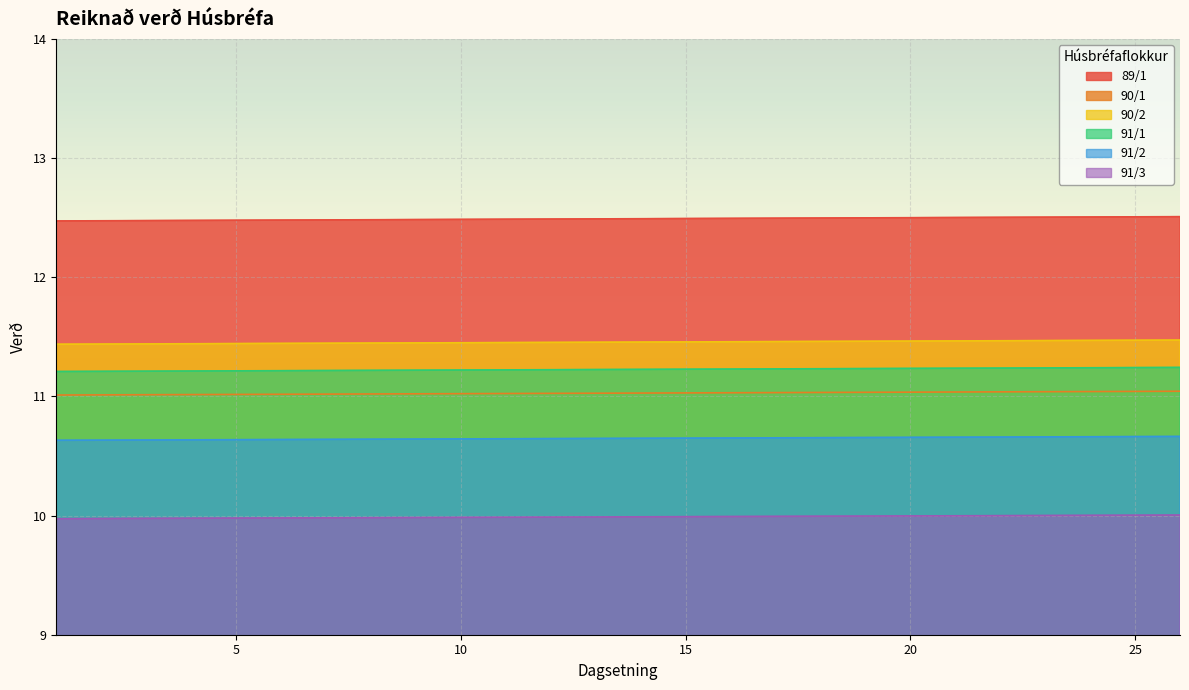

What are all the series names shown in the legend?

89/1, 90/1, 90/2, 91/1, 91/2, 91/3